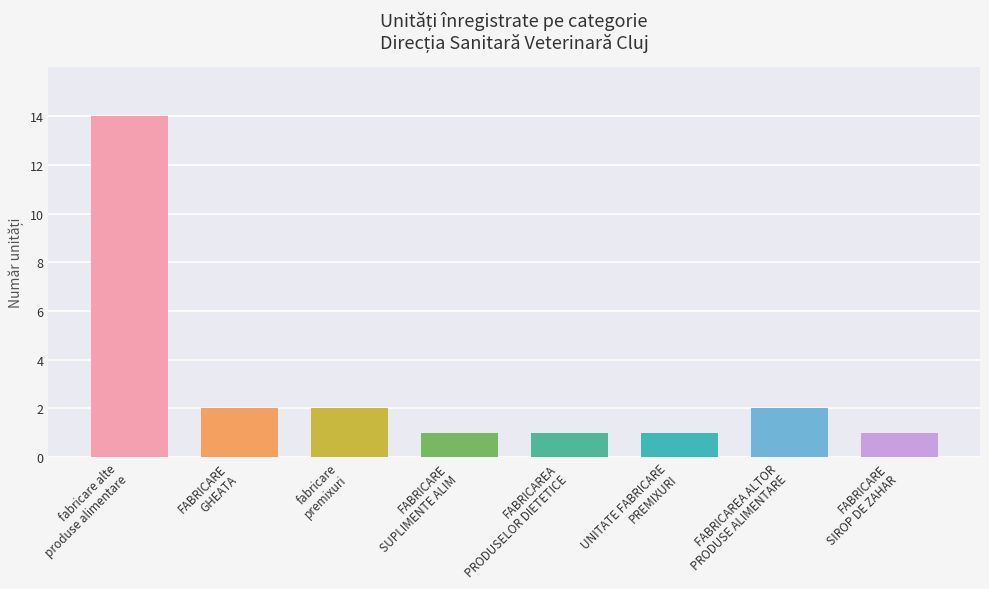

What is the average value?

3